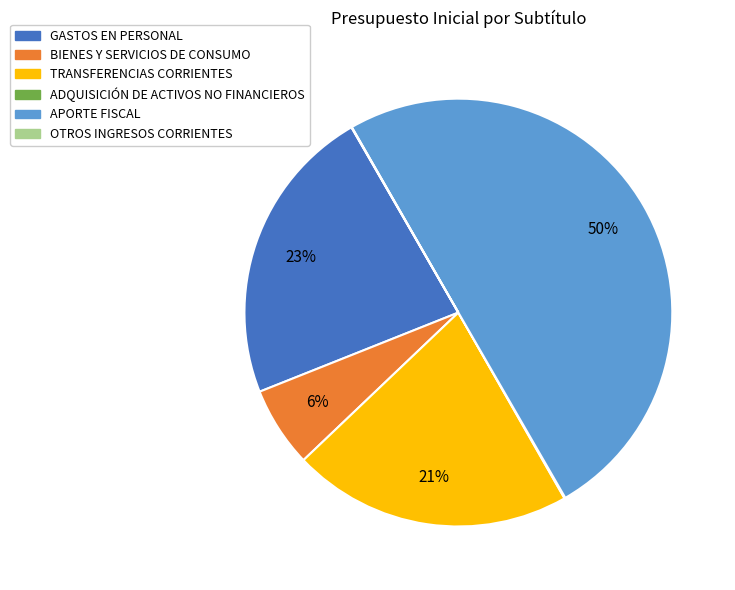

Which has a higher value, BIENES Y SERVICIOS DE CONSUMO or APORTE FISCAL?

APORTE FISCAL